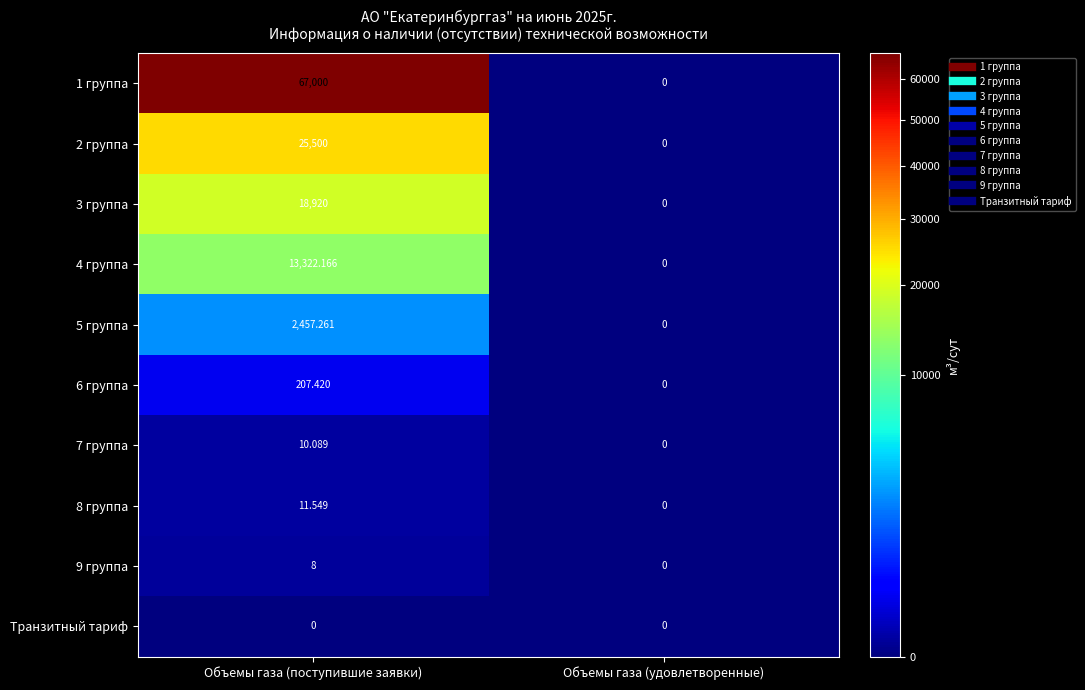

What is the spread (max minus min) of values at Объемы газа (поступившие заявки)?

67000.0